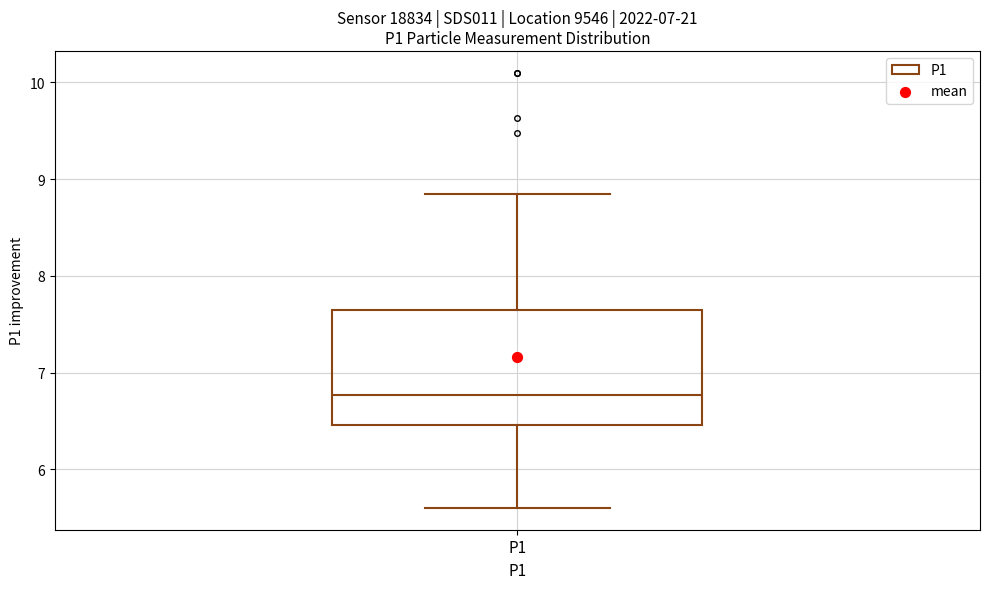

Read this box plot against the y-axis: the position of the median line, the range covered by the box, and the ends of both whiskers. The values are not printed on the chart, so give them approximately, as read against the axis.

median 6.8, box 6.5 to 7.7, whiskers 5.6 to 8.9